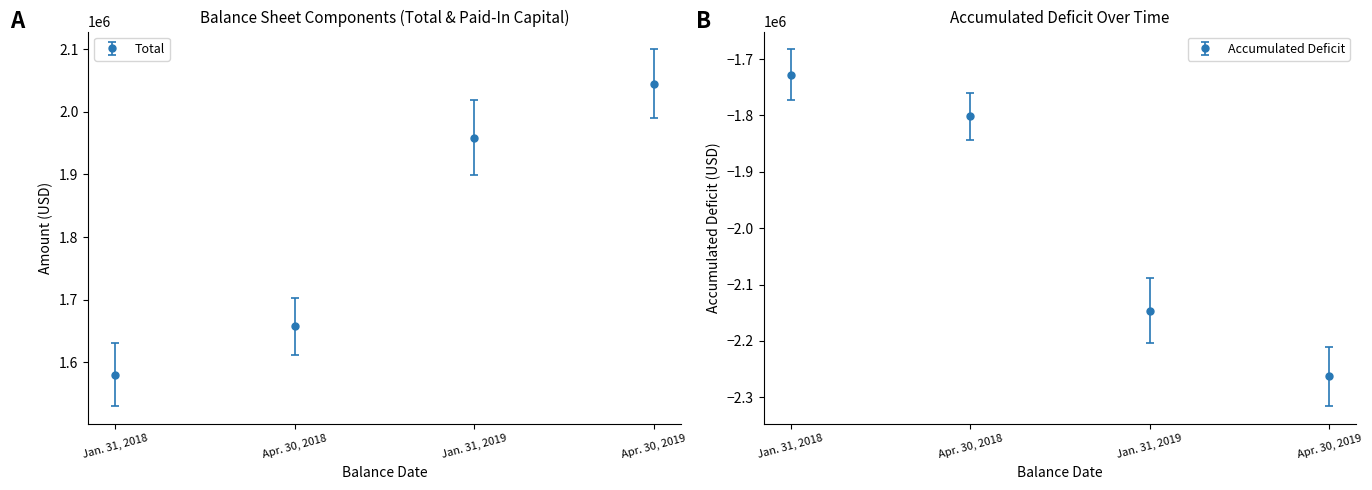

How many data points in Total are less than 1958442?

2